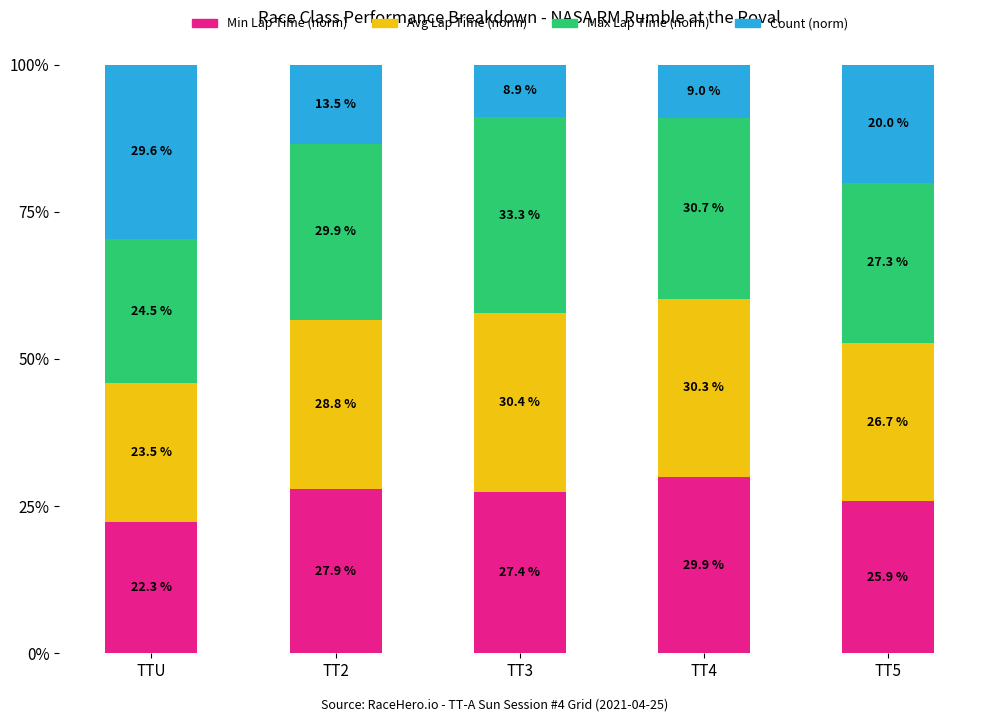

What value does the Min Lap Time (norm) series have at TT2?

27.9